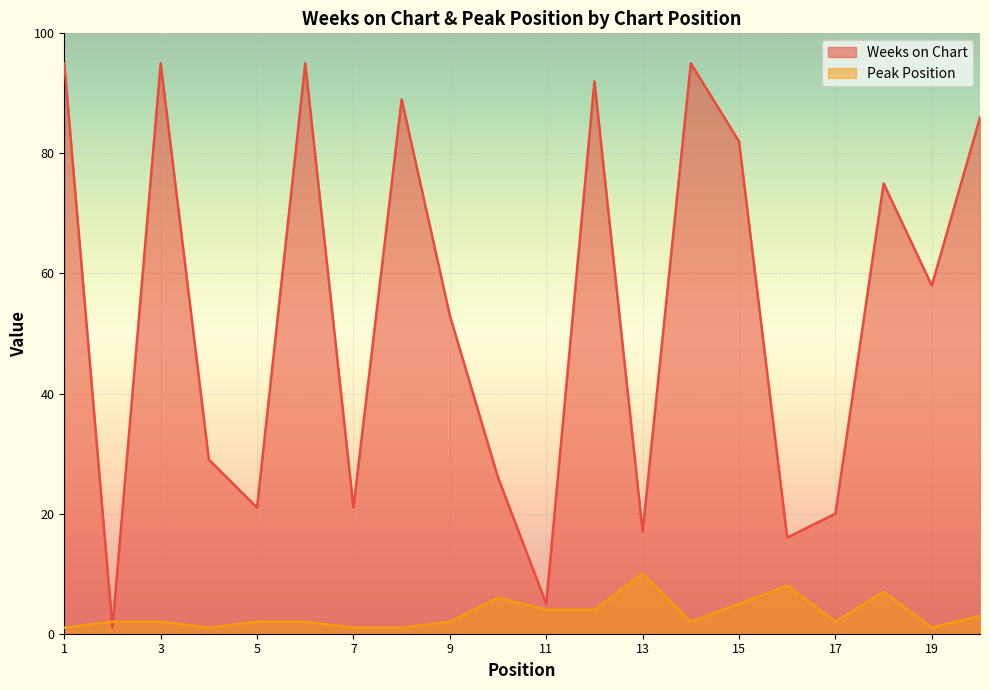

What is the value of the Peak Position point at the 14th from the left?

2